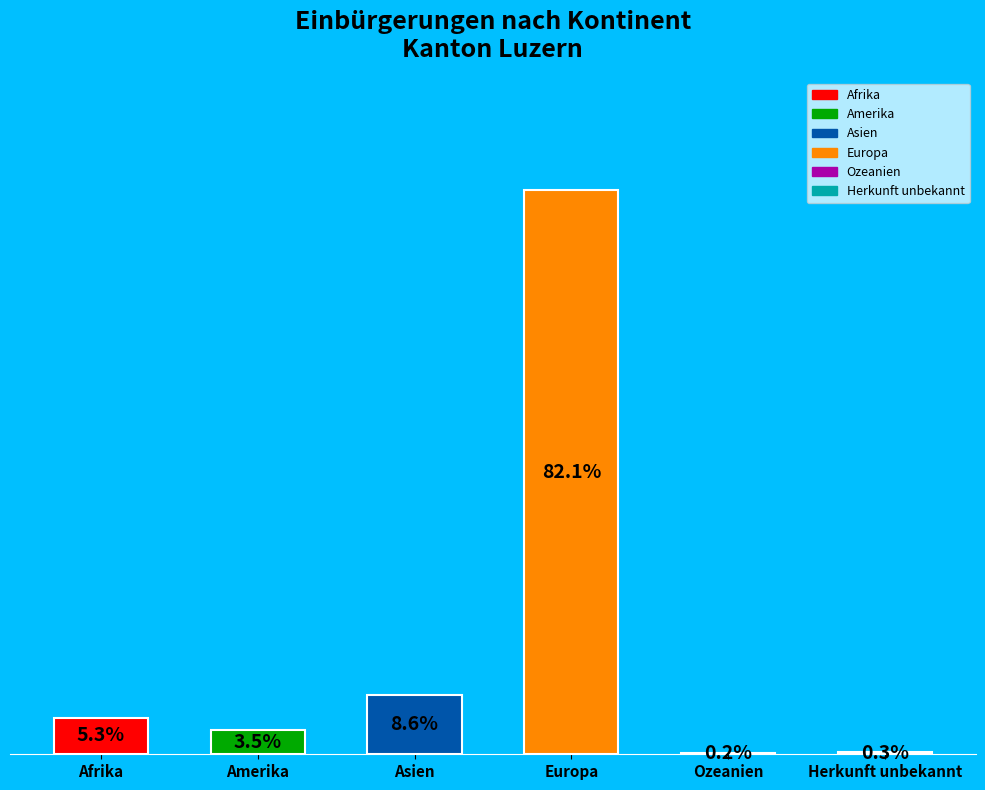

Which label corresponds to the largest value in the chart?

Europa